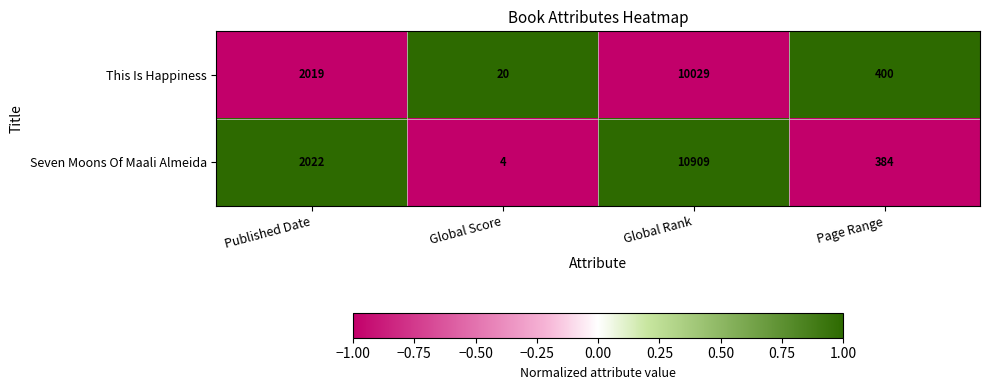

Which series has the widest spread of values?

Seven Moons Of Maali Almeida